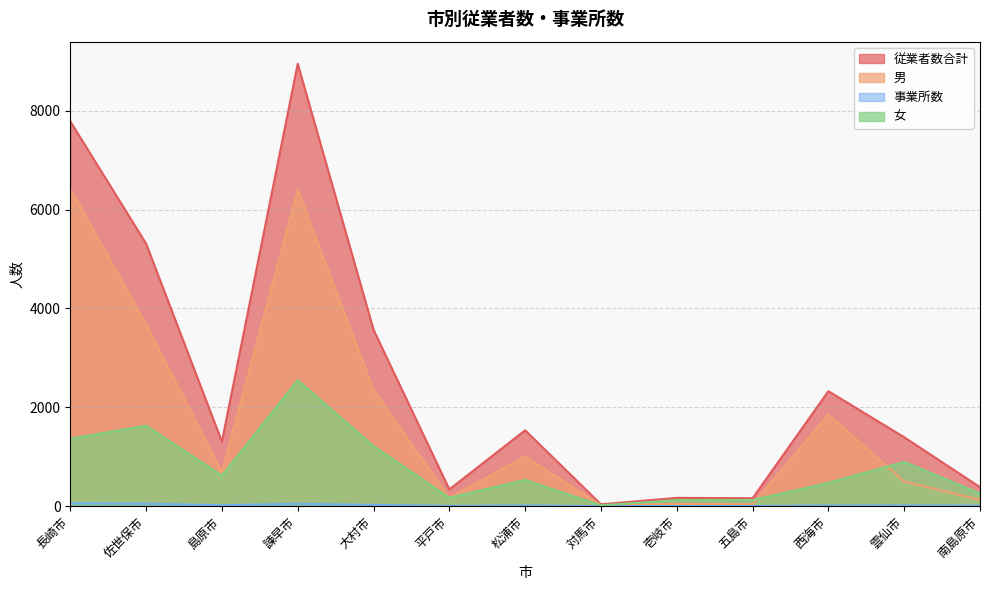

How many lines are shown in the chart?

4